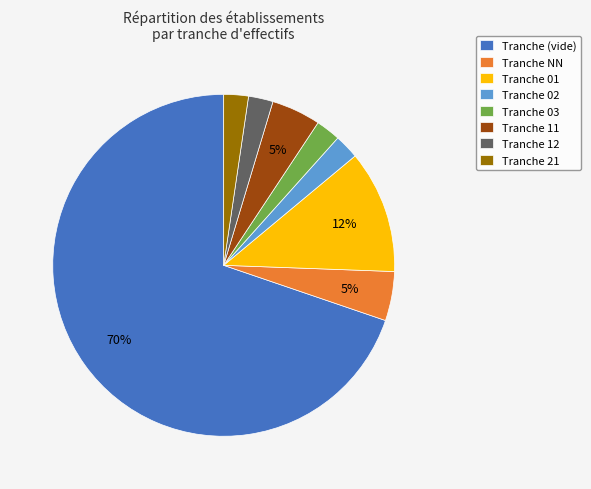

Count the number of slices in the pie.

8